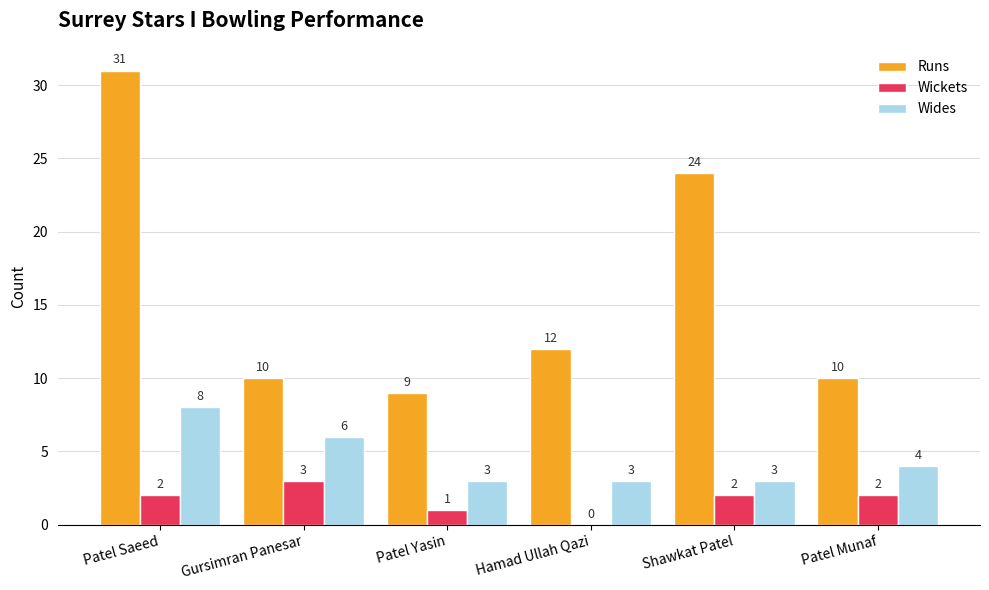

How many data points does each series have?

6